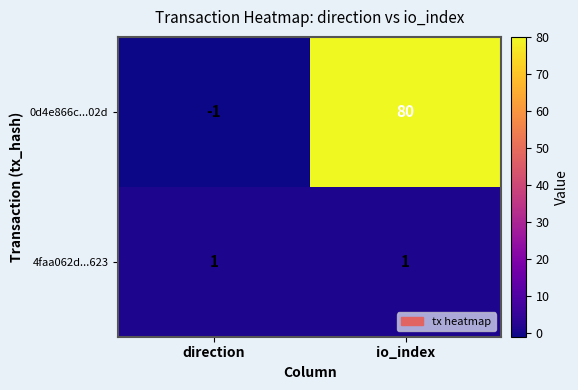

Which series changed the most between direction and io_index?

0d4e866c...02d